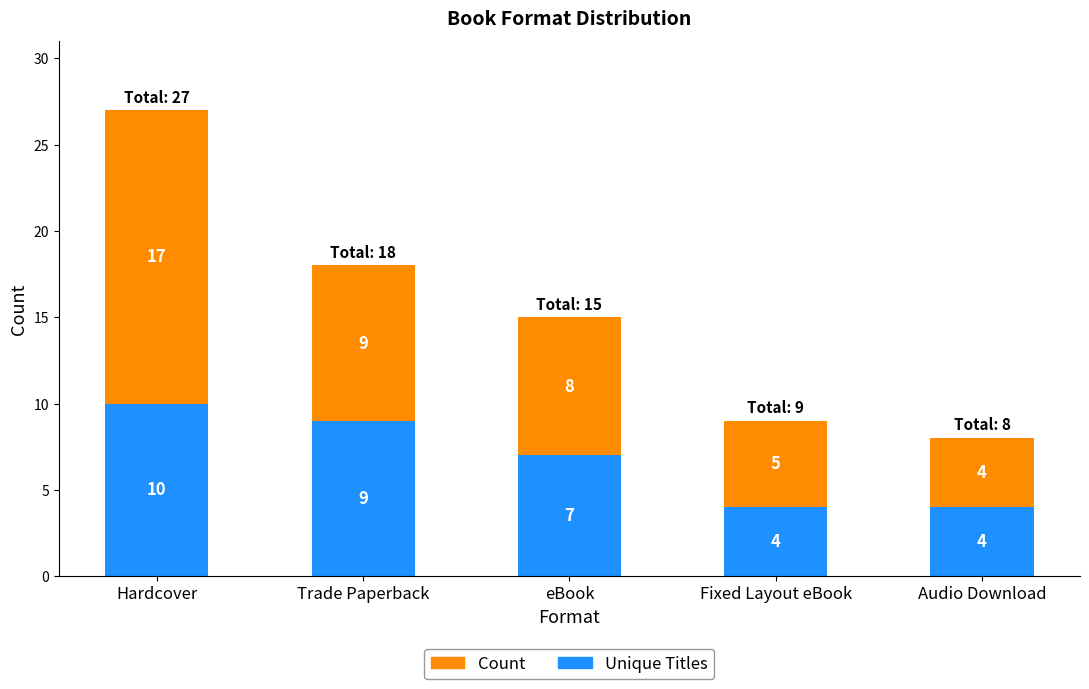

Reading left to right, transcribe the values for Unique Titles.

Hardcover=10	Trade Paperback=9	eBook=7	Fixed Layout eBook=4	Audio Download=4